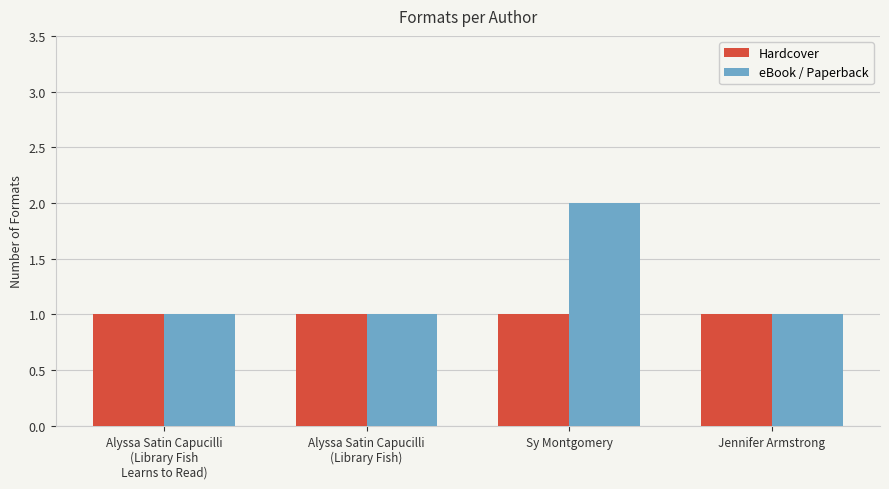

Reading left to right, list all the values displayed in this chart.

Hardcover: 1	1	1	1
eBook / Paperback: 1	1	2	1